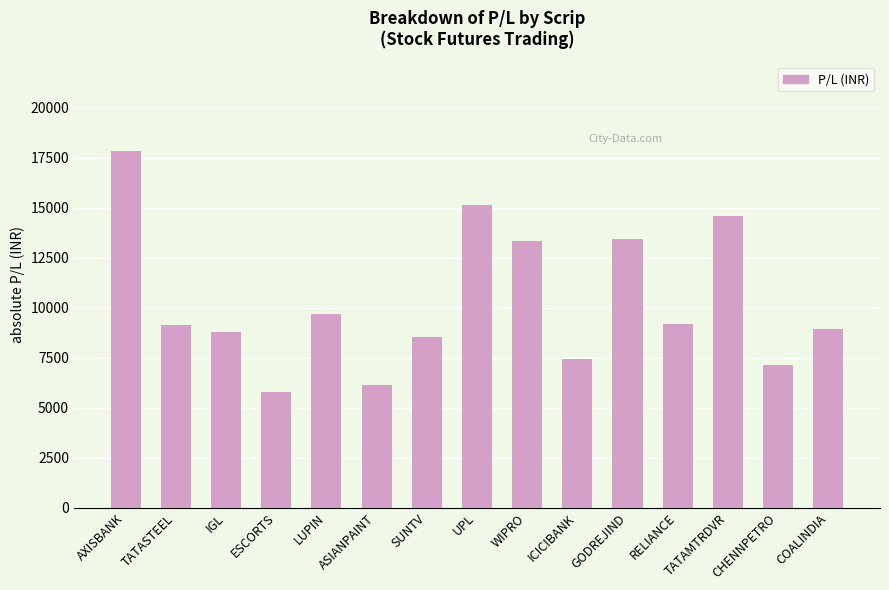

What is the minimum value shown in the chart?

5775.0